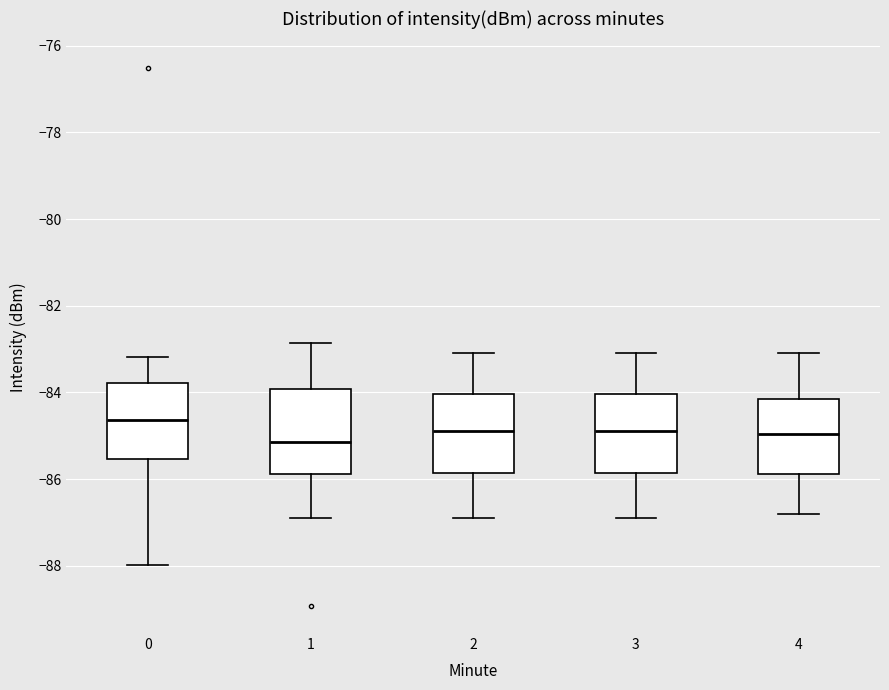

Reading left to right, transcribe this box plot: for each box, give where its median line is, the range the box spans, and where its two whiskers end, as read against the y-axis. The values are not printed on the chart, so give them approximately, as read against the axis.

0: median -84.6, box -85.6 to -83.8, whiskers -88.0 to -83.2
1: median -85.2, box -85.8 to -84.0, whiskers -87.0 to -82.8
2: median -84.8, box -85.8 to -84.0, whiskers -86.8 to -83.0
3: median -84.8, box -85.8 to -84.0, whiskers -86.8 to -83.0
4: median -85.0, box -85.8 to -84.2, whiskers -86.8 to -83.0